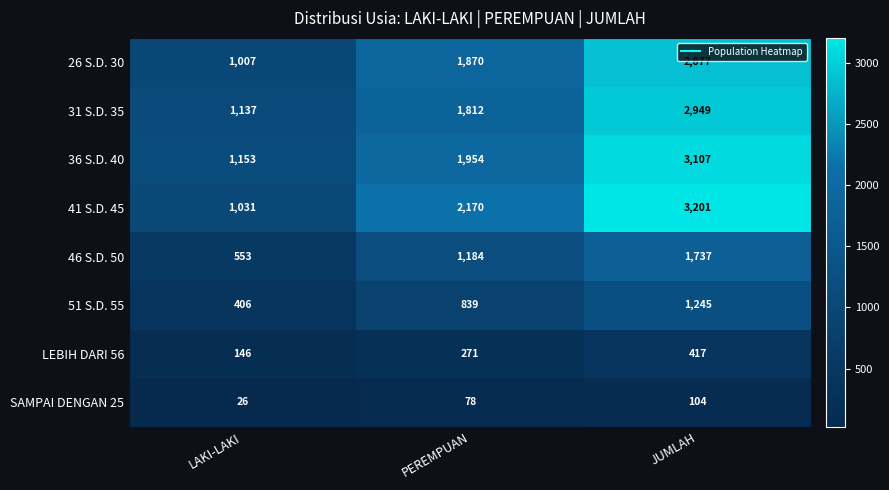

At which category does the chart reach its peak across all series?

JUMLAH